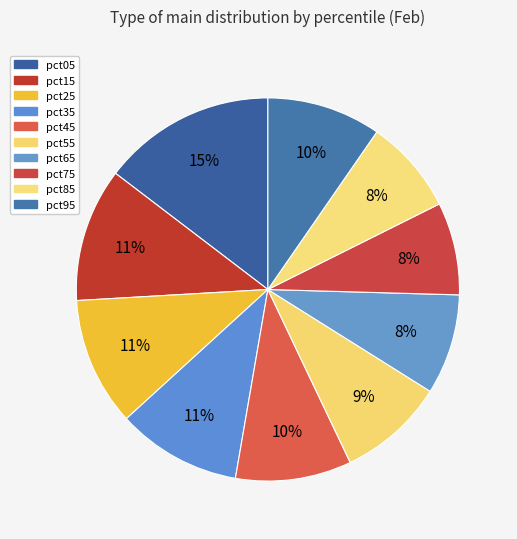

How many segments does this pie chart have?

10